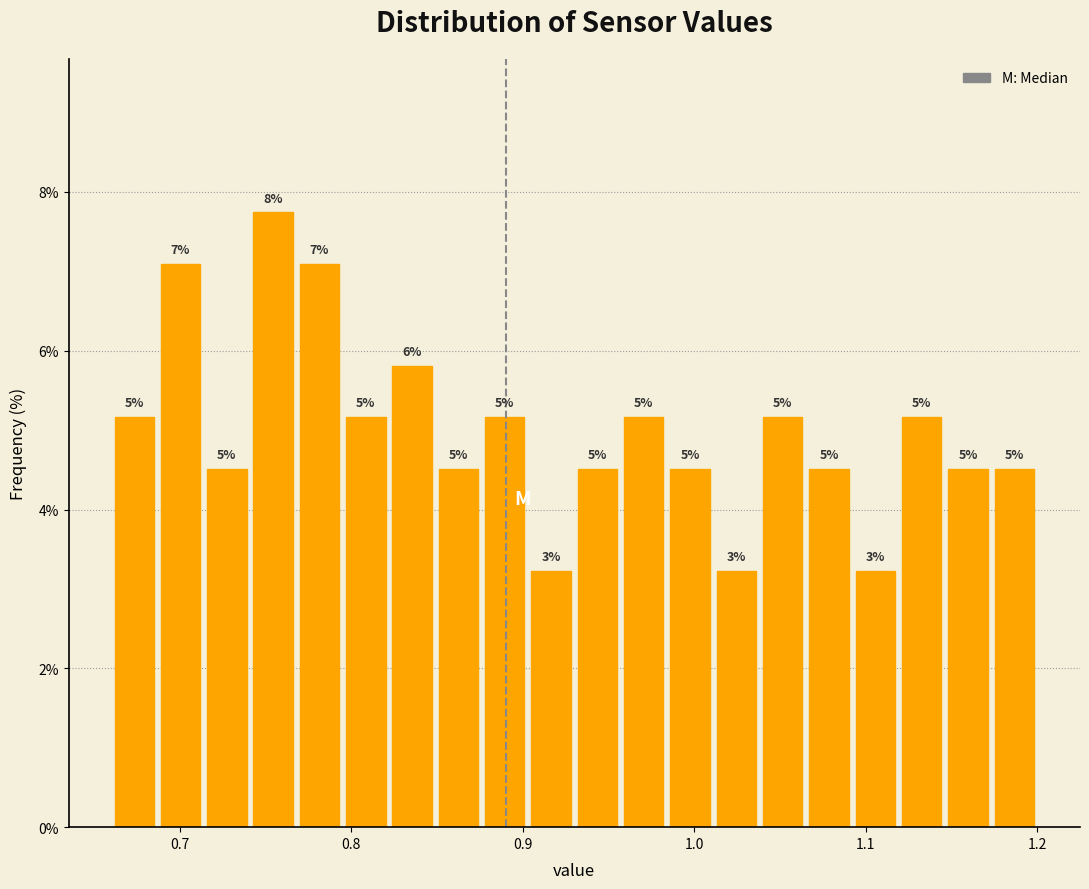

Read against the x-axis, roughly where is the centre of the tallest bar?

0.75